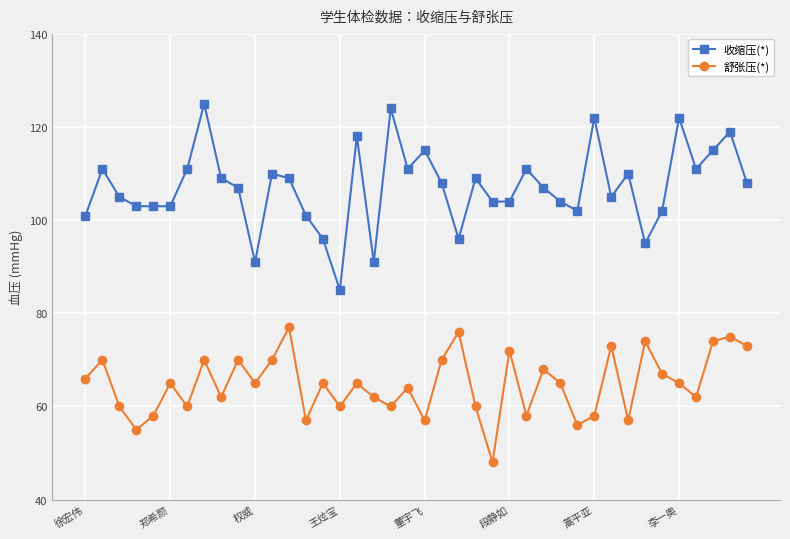

Reading left to right, extract all data points from this chart.

收缩压(*): 101	111	105	103	103	103	111	125	109	107	91	110	109	101	96	85	118	91	124	111	115	108	96	109	104	104	111	107	104	102	122	105	110	95	102	122	111	115	119	108
舒张压(*): 66	70	60	55	58	65	60	70	62	70	65	70	77	57	65	60	65	62	60	64	57	70	76	60	48	72	58	68	65	56	58	73	57	74	67	65	62	74	75	73